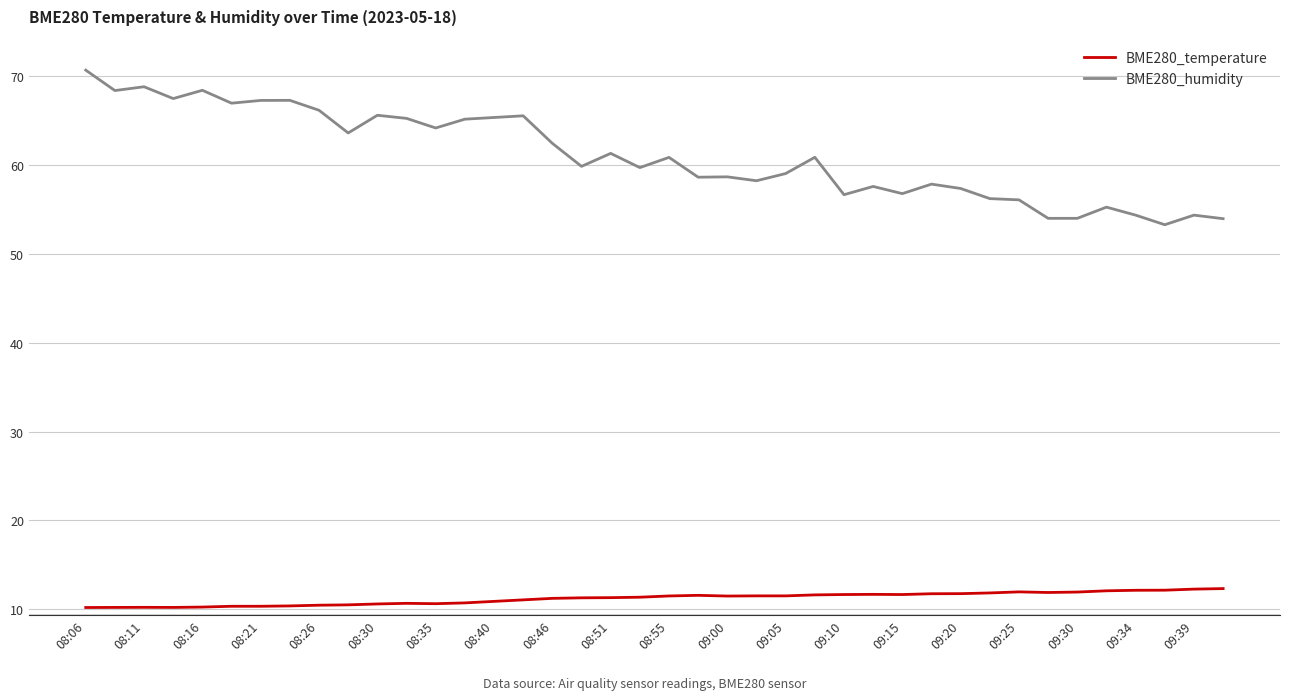

Which series has the widest spread of values?

BME280_humidity